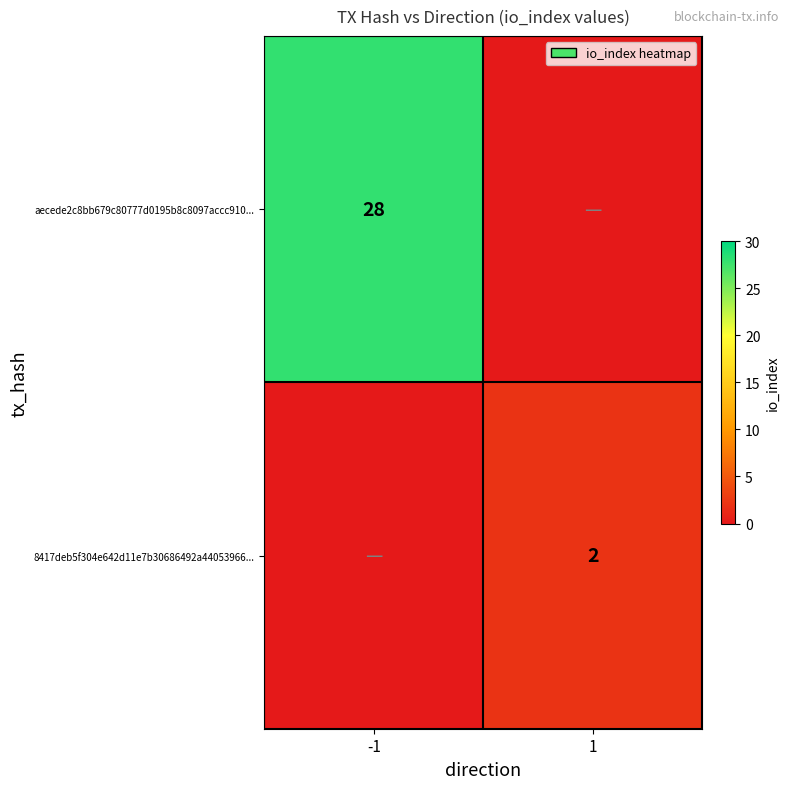

What is the total value across all series at -1?

28